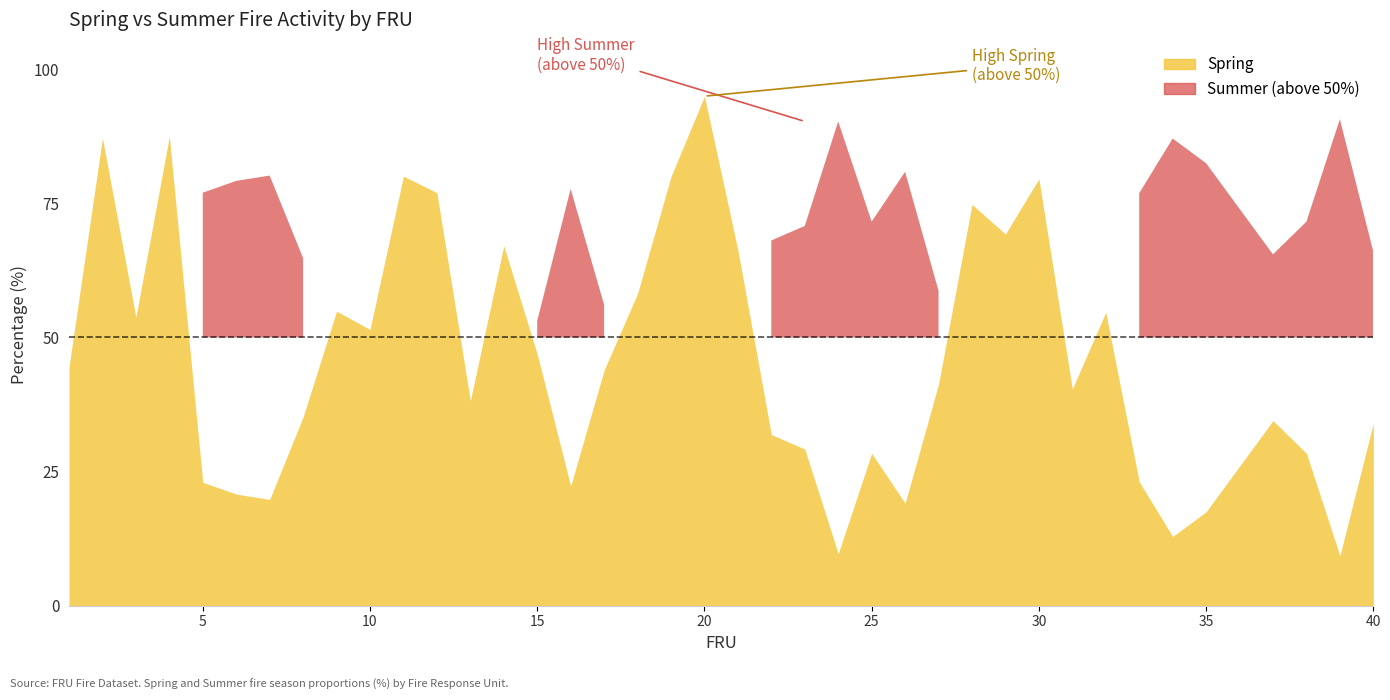

True or false: Summer has more than 0 interior local peaks.

True